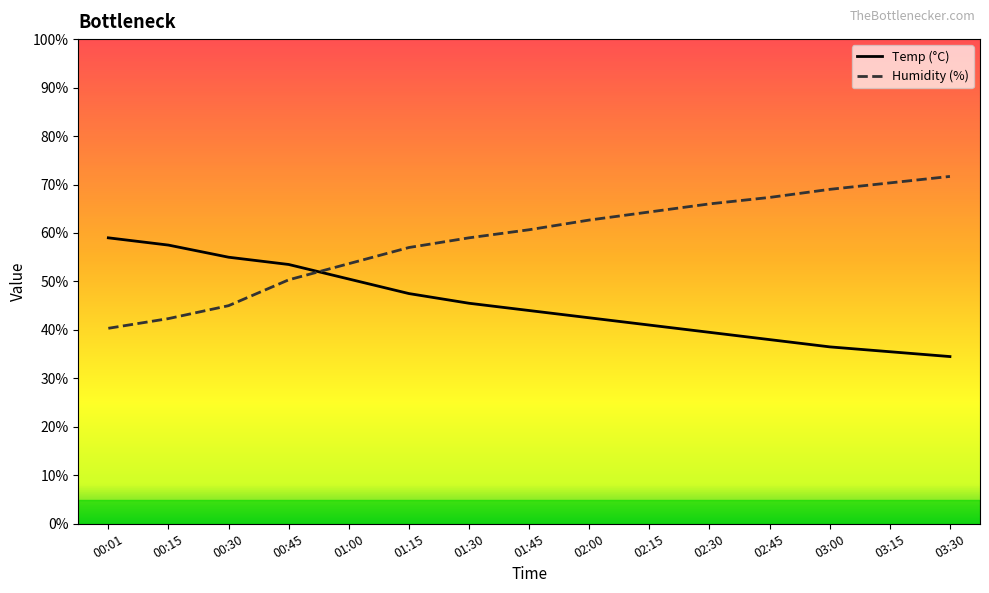

Is the value of Humidity (%) at 02:15 greater than the value of Temp (°C) at 03:00?

Yes